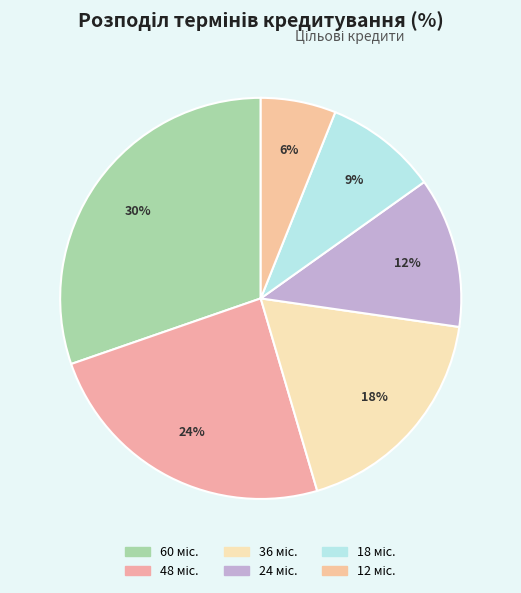

Do 18 міс. and 36 міс. together represent more than half of the pie?

No